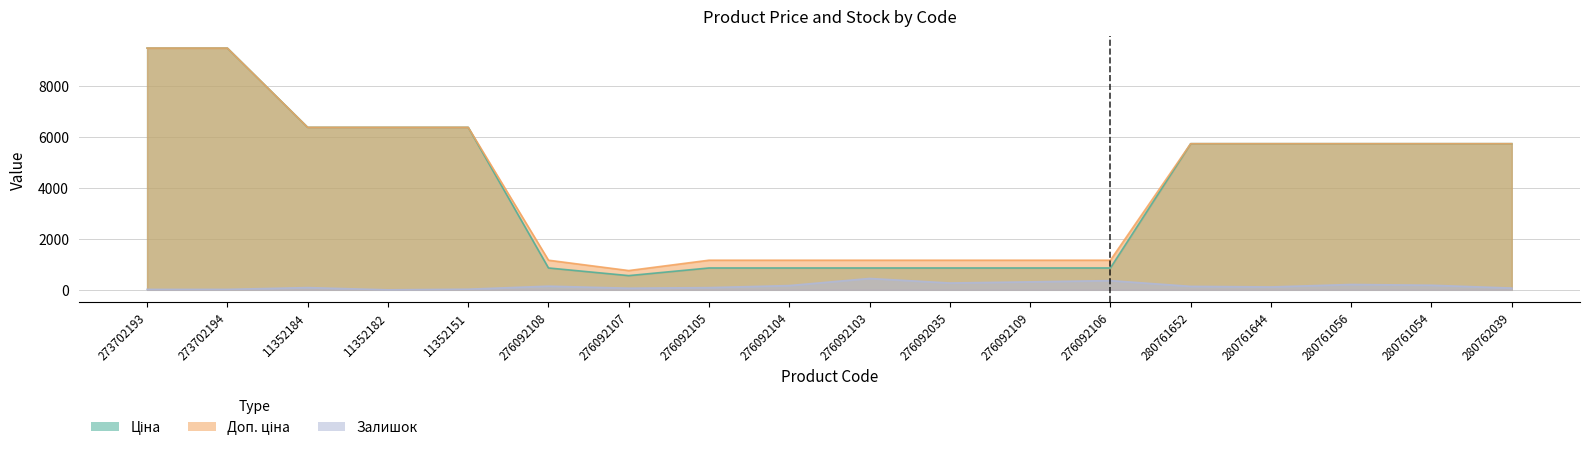

What are all the series names shown in the legend?

Ціна, Доп. ціна, Залишок